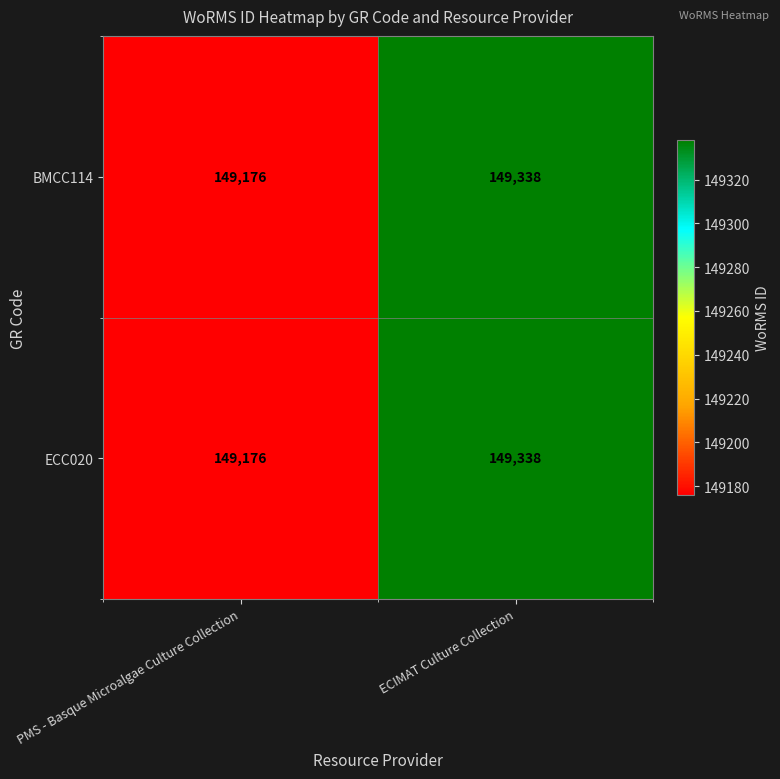

How many series are shown in this chart?

2